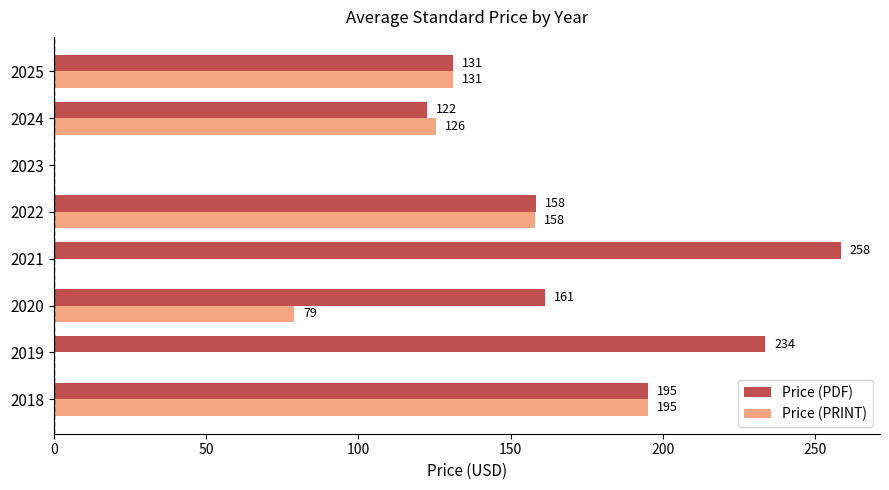

At which label is Price (PRINT) closest to 97?

2020